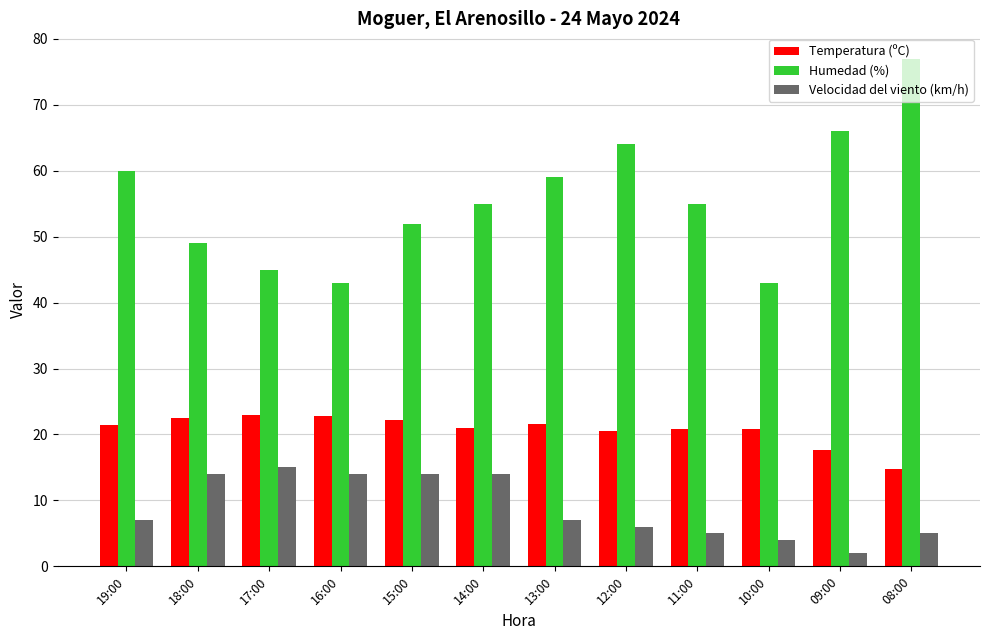

Which series has the widest spread of values?

Humedad (%)